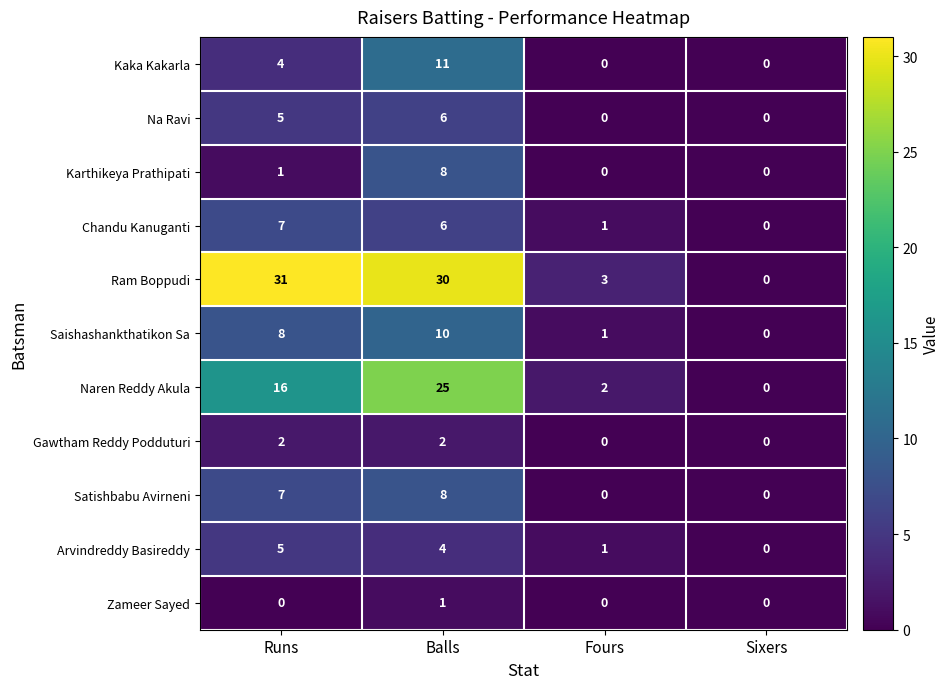

At which label does Arvindreddy Basireddy reach its minimum?

Sixers